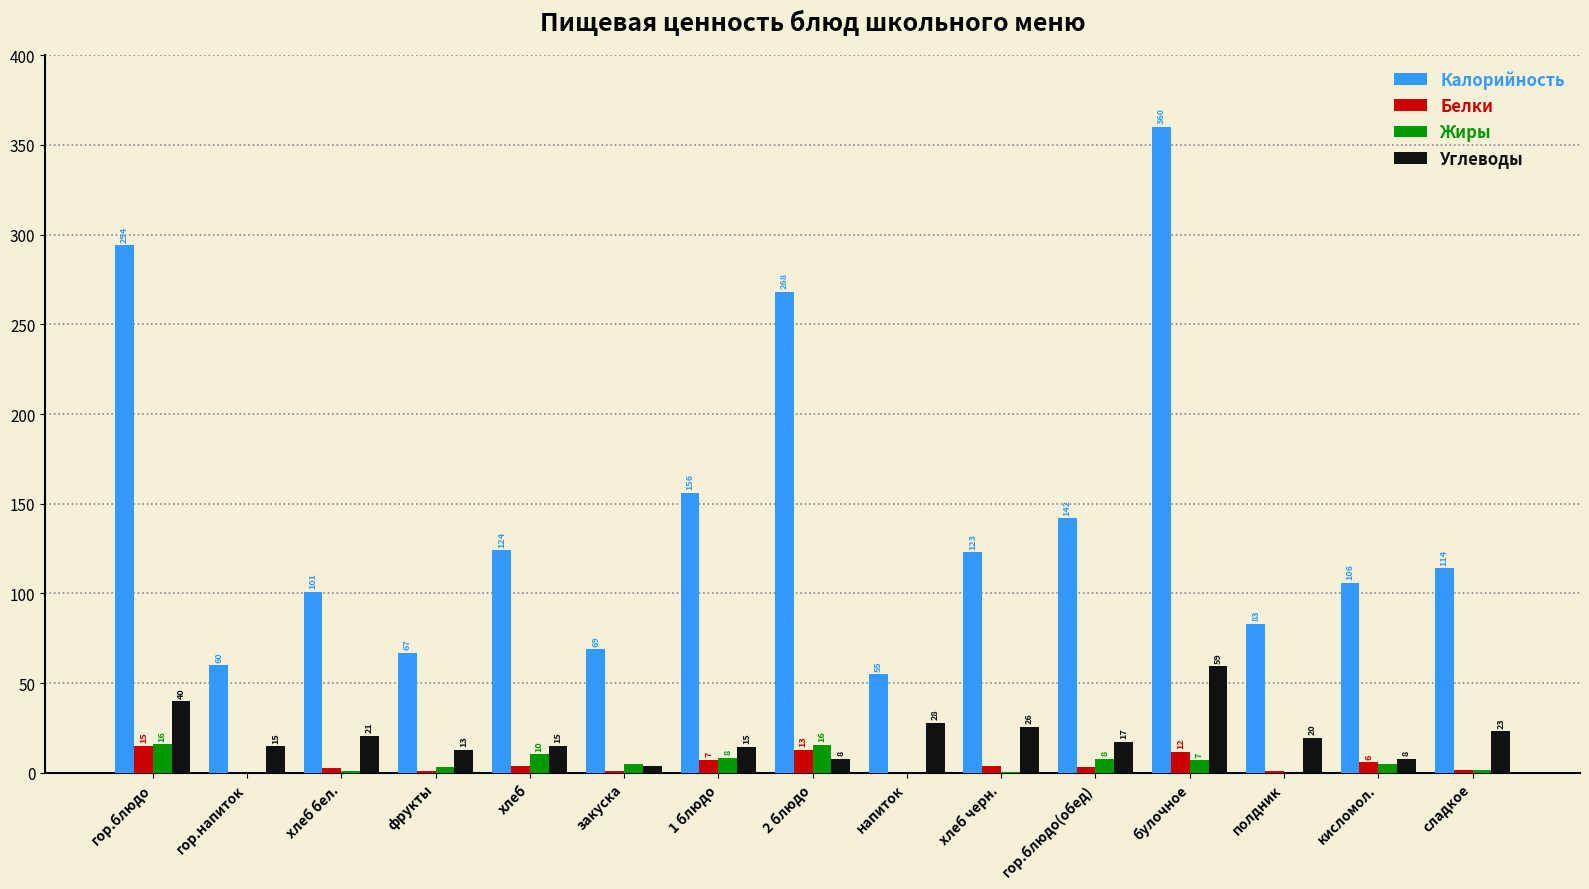

What is the maximum value shown in the chart?

360.0